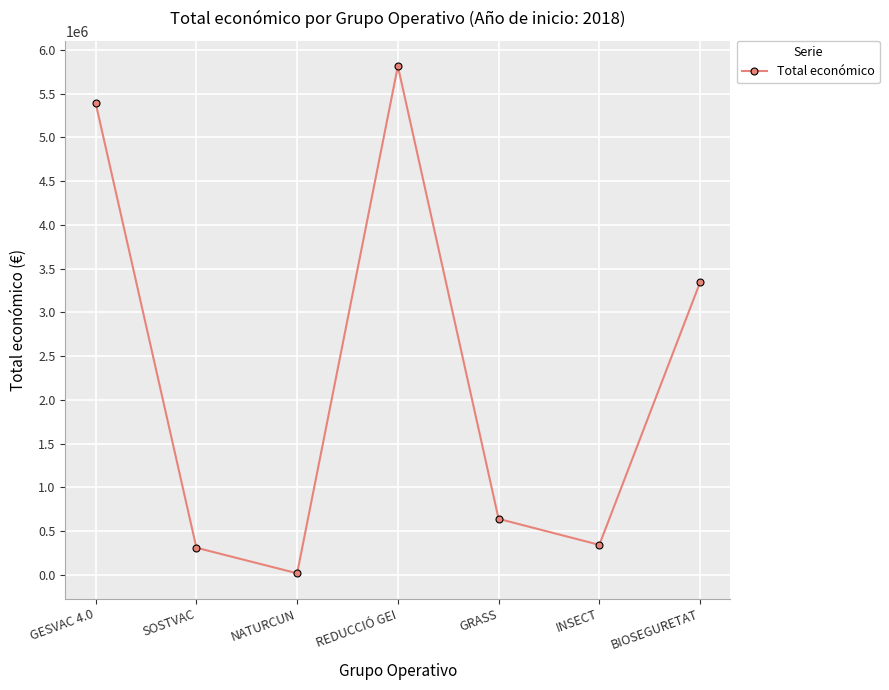

True or false: the data has more than 1 interior local peaks.

False